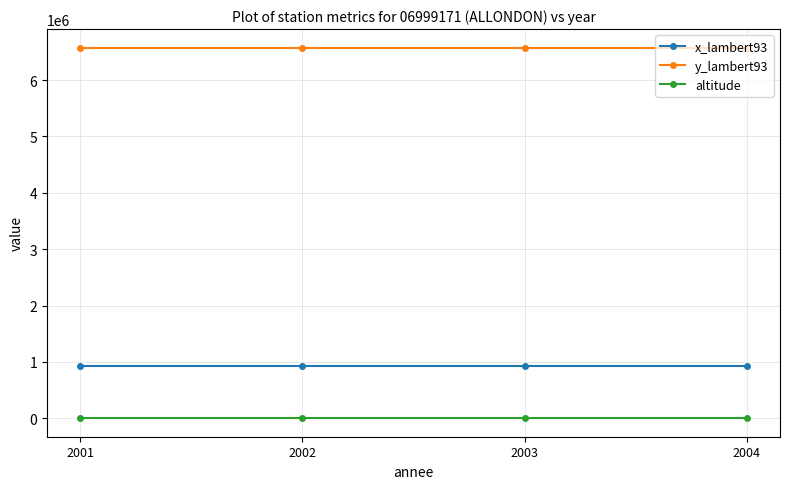

What is the spread (max minus min) of values at 2003?

6576011